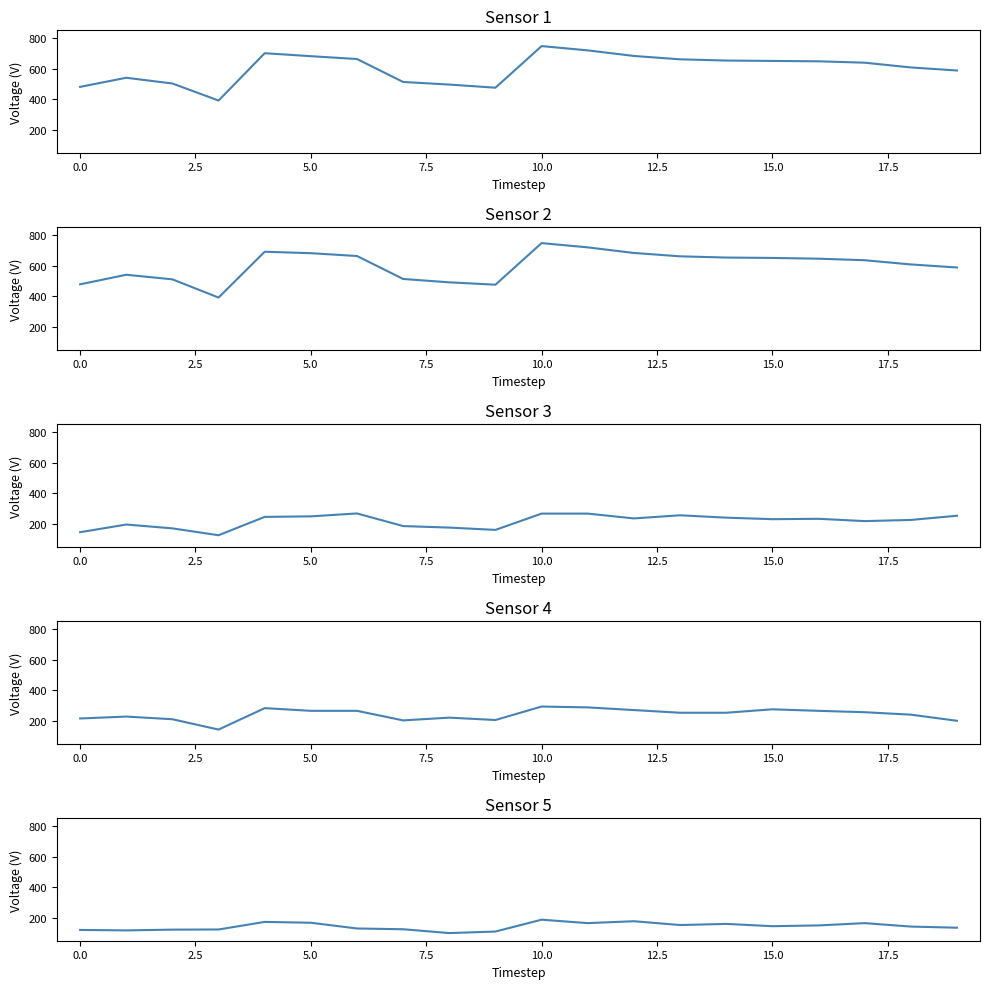

What is the sum of all SQ values?

4337.0